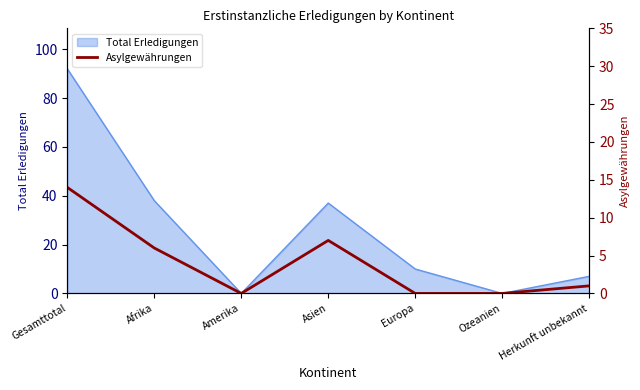

Where is Total Erledigungen nearest to the value 46?

Afrika